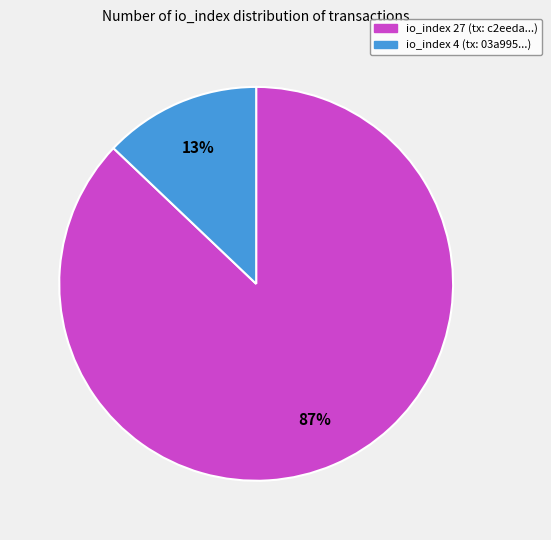

Is there any slice that represents more than half of the pie?

Yes